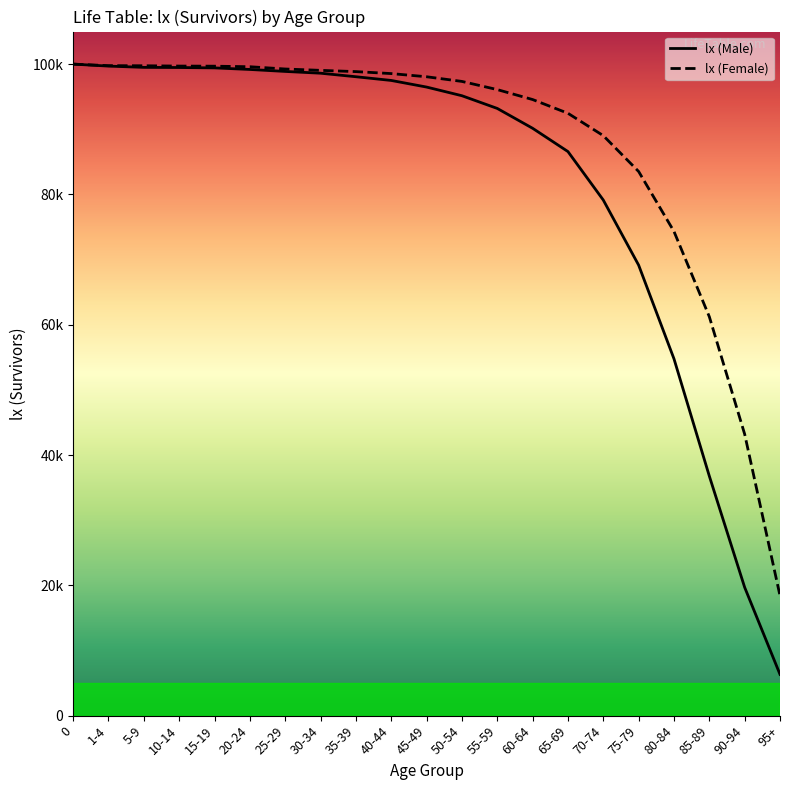

Reading left to right, list all the values displayed in this chart.

lx (Male): 0=100000	1-4=99698	5-9=99503	10-14=99480	15-19=99423	20-24=99182	25-29=98879	30-34=98607	35-39=98065	40-44=97495	45-49=96480	50-54=95150	55-59=93200	60-64=90154	65-69=86579	70-74=79138	75-79=69149	80-84=54770	85-89=36775	90-94=19693	95+=6331
lx (Female): 0=100000	1-4=99765	5-9=99749	10-14=99702	15-19=99685	20-24=99601	25-29=99252	30-34=99043	35-39=98852	40-44=98549	45-49=98062	50-54=97346	55-59=96091	60-64=94565	65-69=92456	70-74=89023	75-79=83521	80-84=74321	85-89=61234	90-94=43210	95+=18407